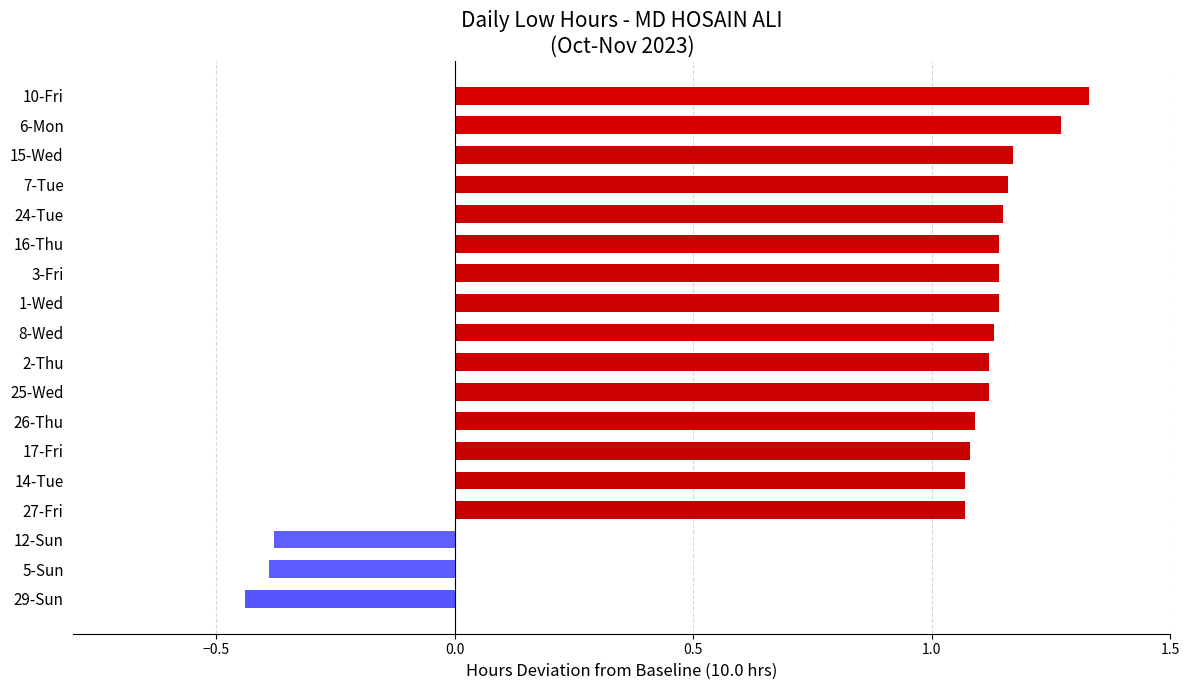

How many values are above zero?

15